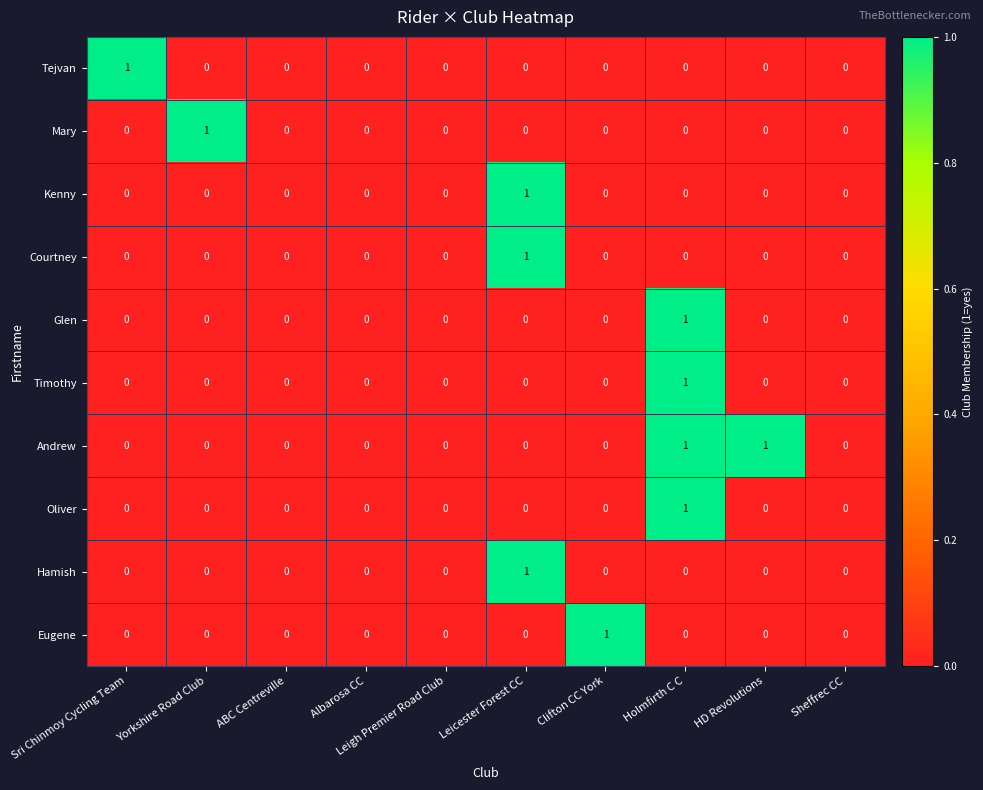

The value of Kenny at Sheffrec CC is 0. True or false?

True